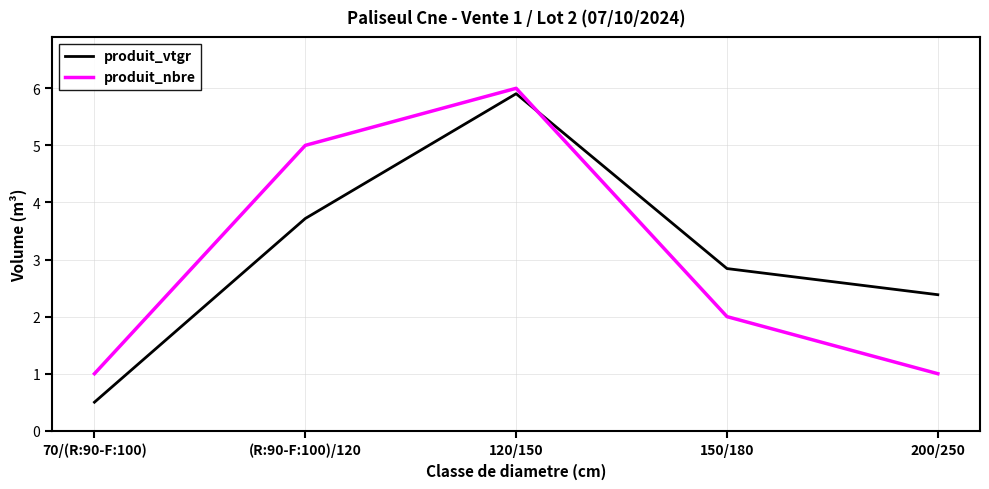

How many series are shown in this chart?

2